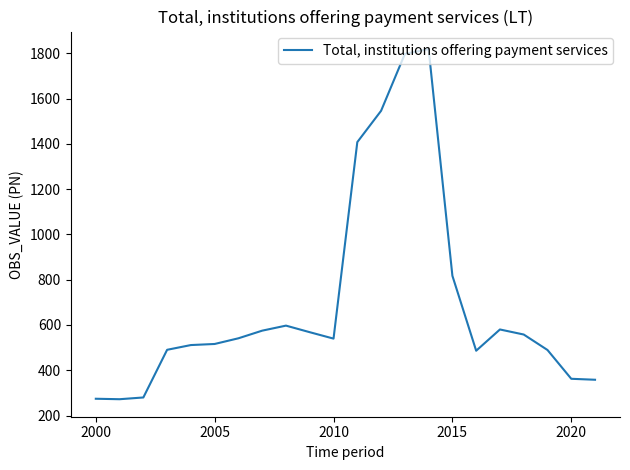

What is the smallest value displayed?

272.3